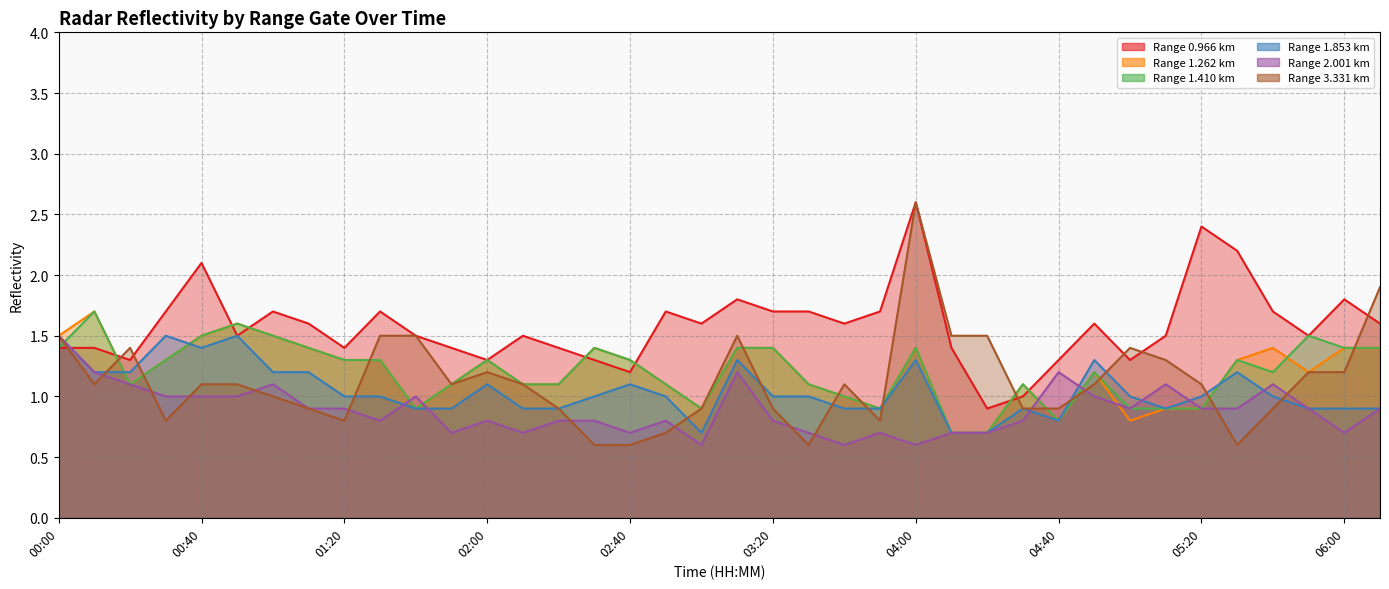

Between 04:20 and 04:50, which is larger?

04:50